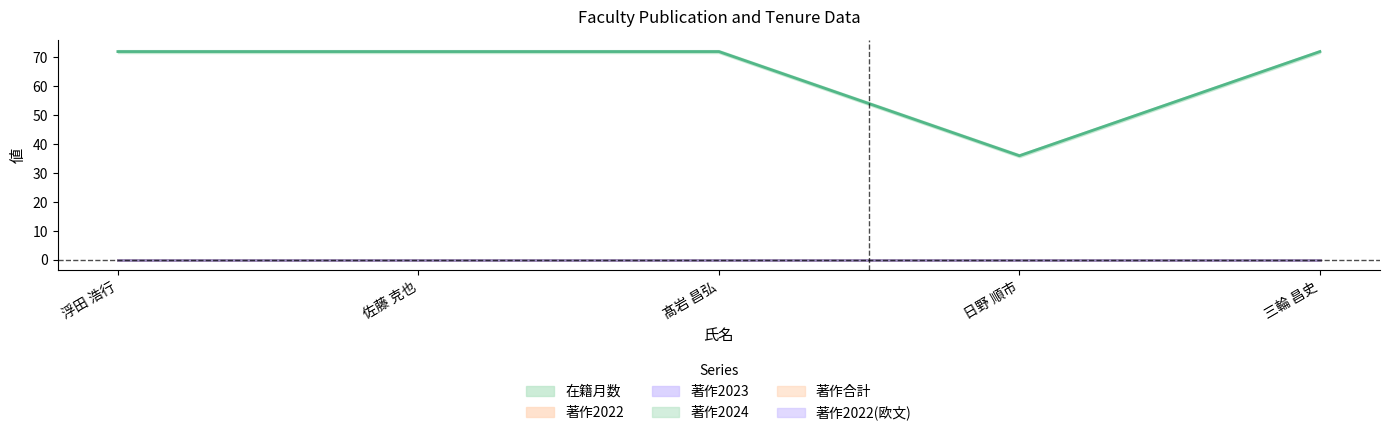

Count the number of categories in the chart.

5